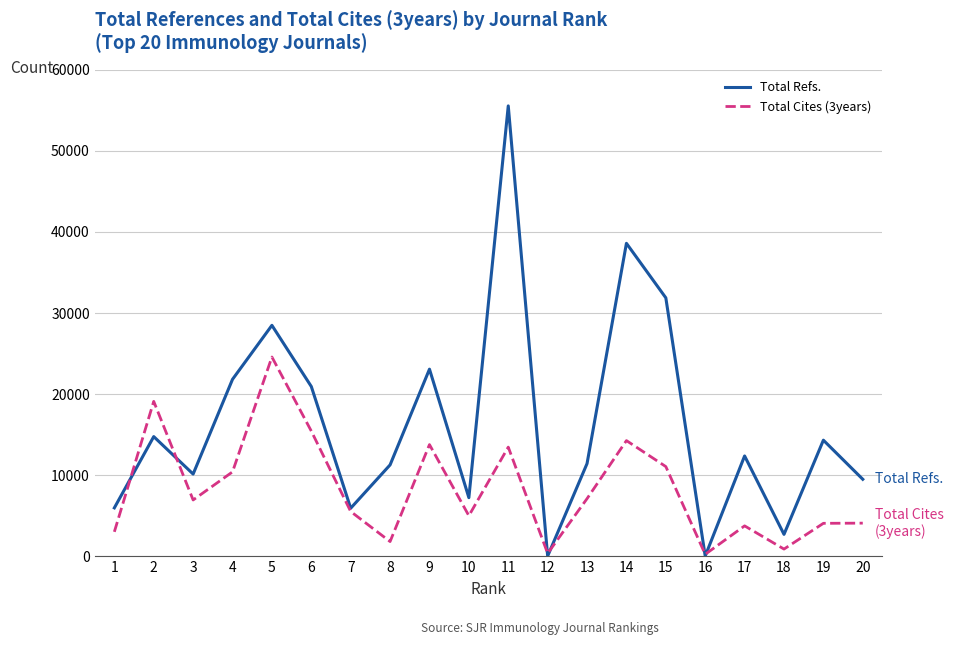

Which series has the largest total across all categories?

Total Refs.